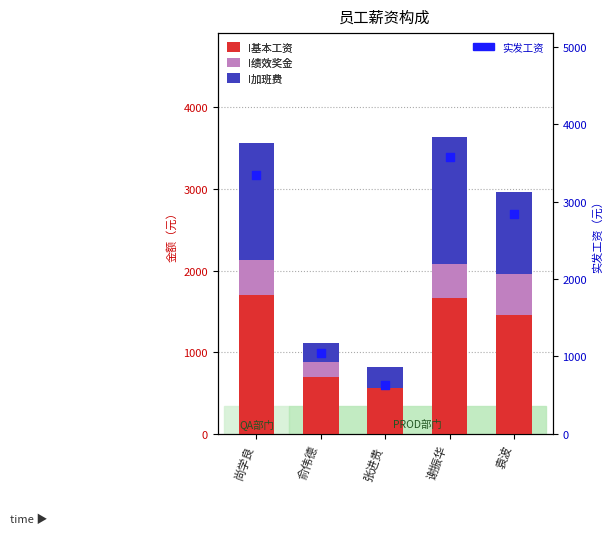

Which series has the largest Y range (max minus min)?

实发工资